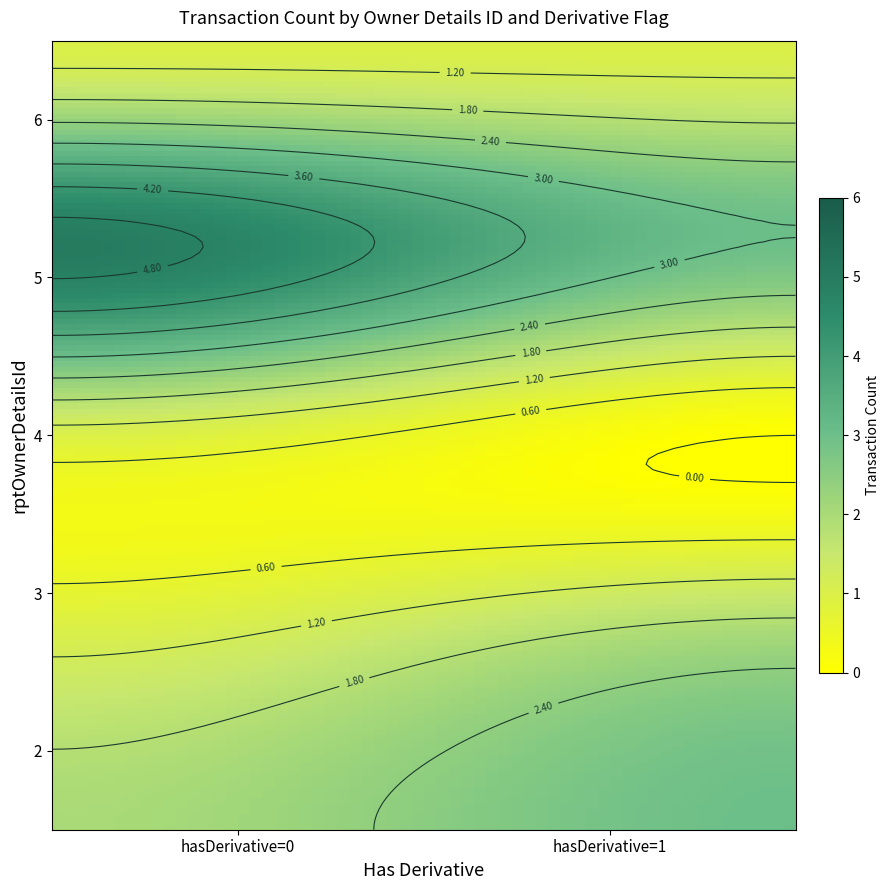

What value does the 2 series have at 1?

3